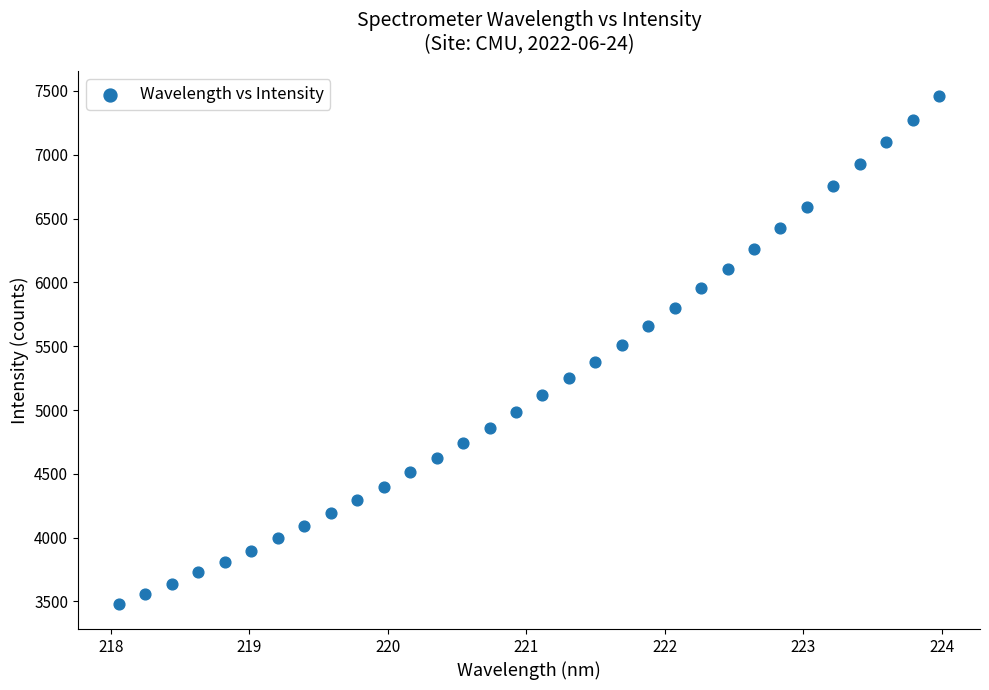

What is the range of Y values (max minus min)?

3974.3